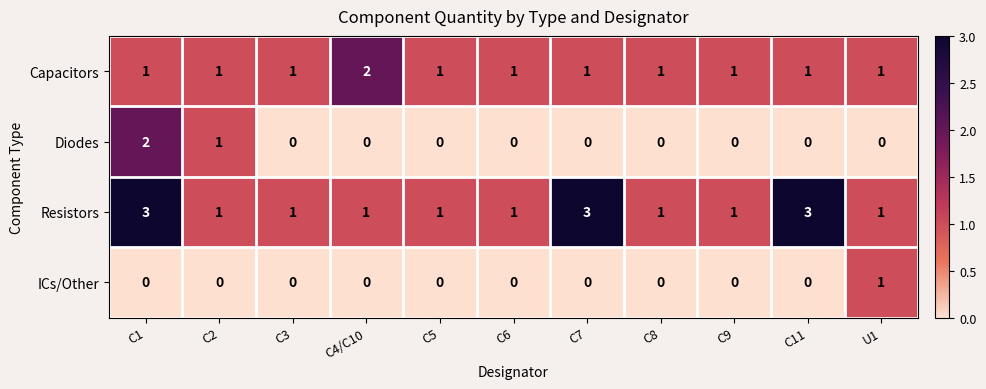

The ICs/Other series shows 0 at C3. True or false?

True